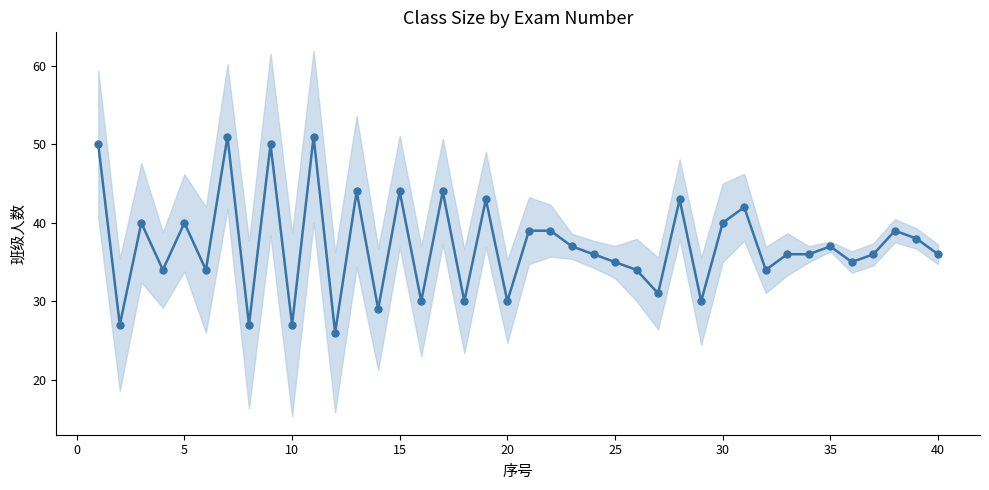

The chart shows a value of 28 at 35. True or false?

False